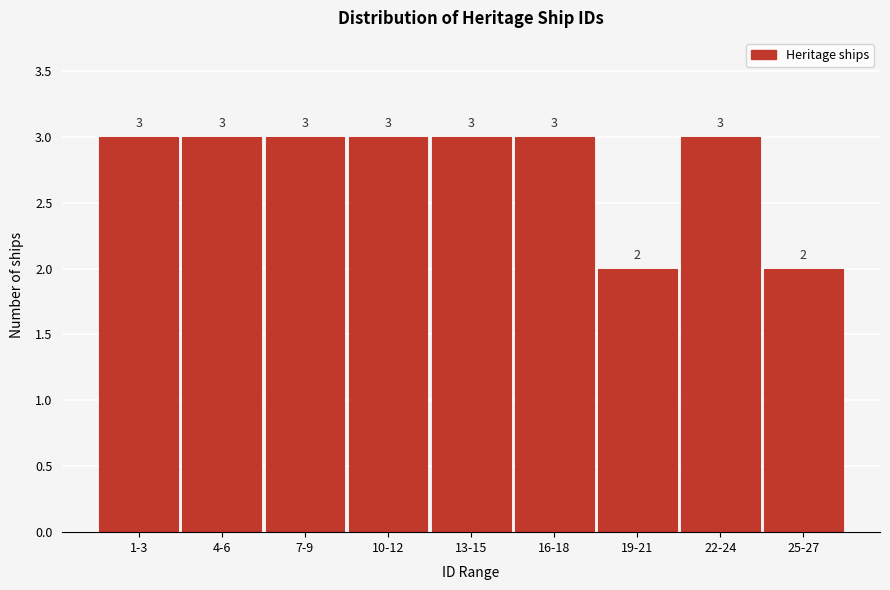

Reading left to right, list all the values displayed in this chart.

1-3=3	4-6=3	7-9=3	10-12=3	13-15=3	16-18=3	19-21=2	22-24=3	25-27=2